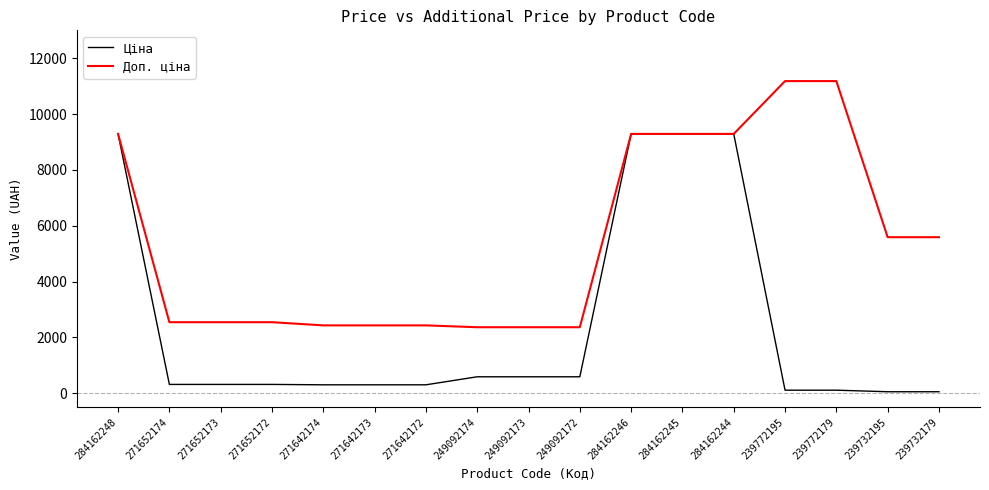

Which series has the widest spread of values?

Ціна